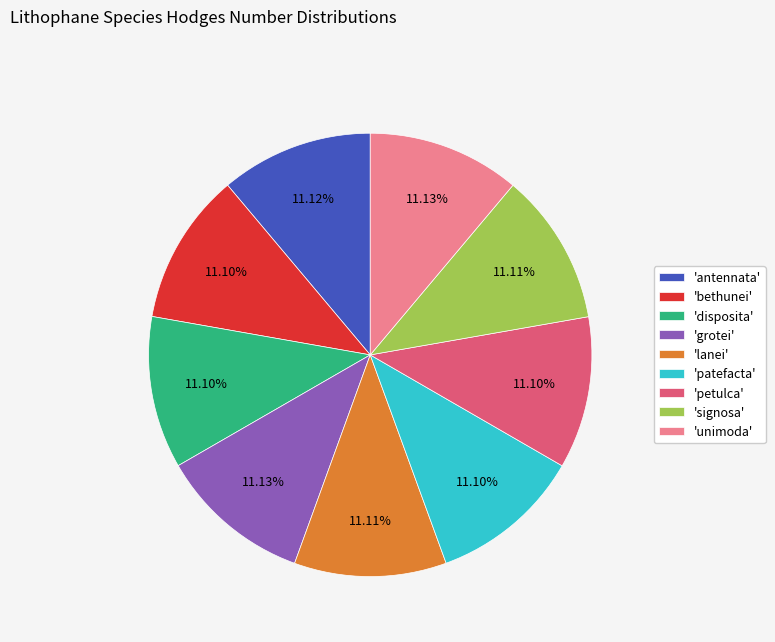

Approximately how many times larger is the value at 'petulca' compared to 'signosa'?

1.0